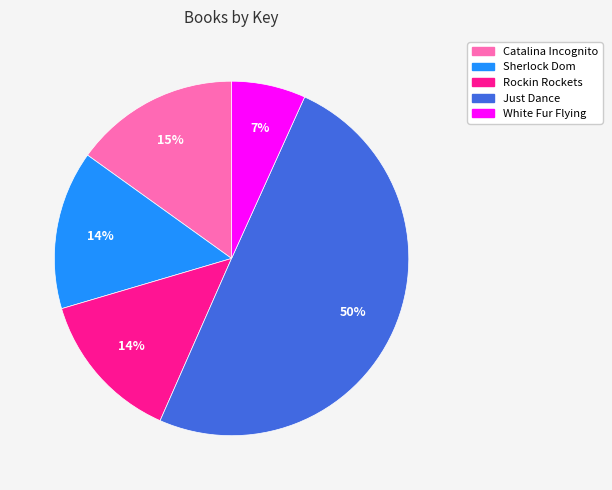

To the nearest percent, what is the difference between the Just Dance and White Fur Flying slice percentages?

43%